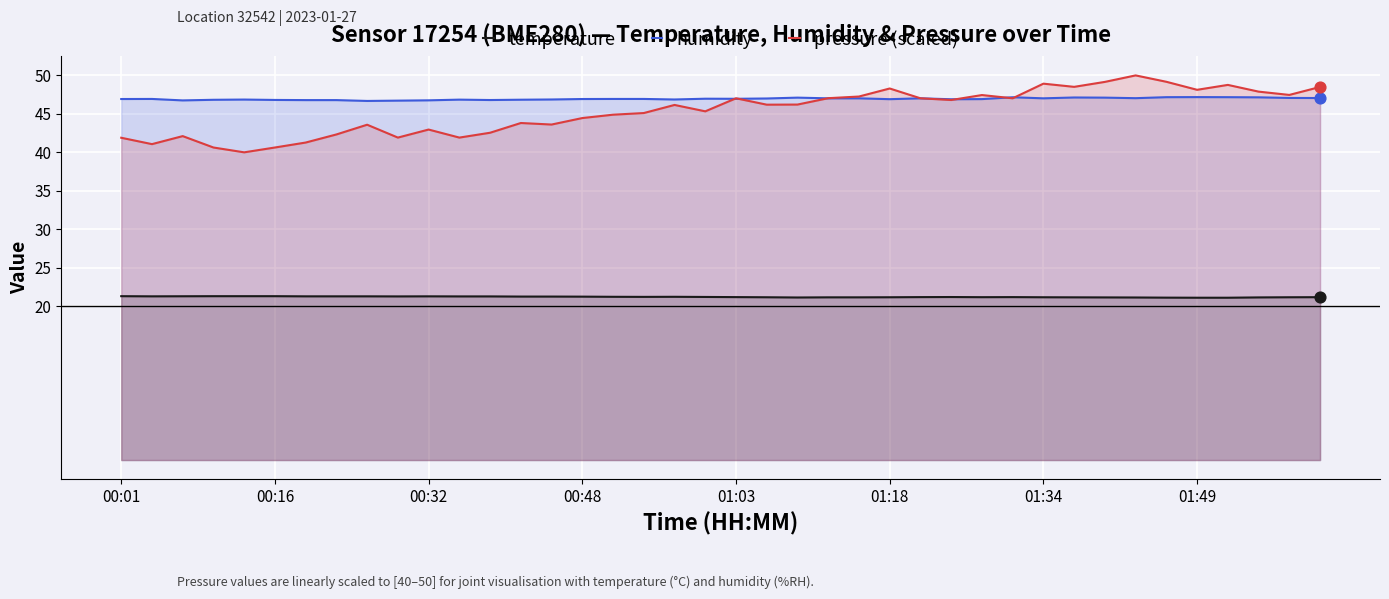

At which category is the sum across all series the highest?

33